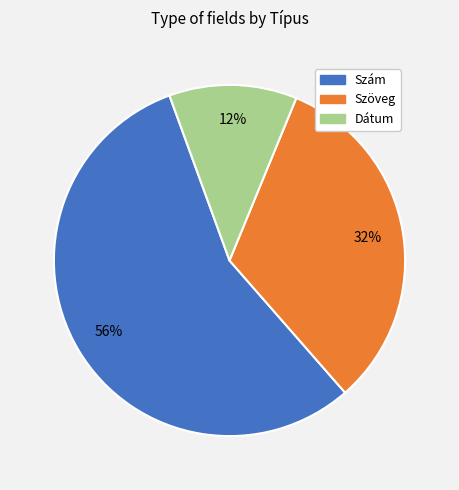

What is the largest slice in the pie chart?

Szám